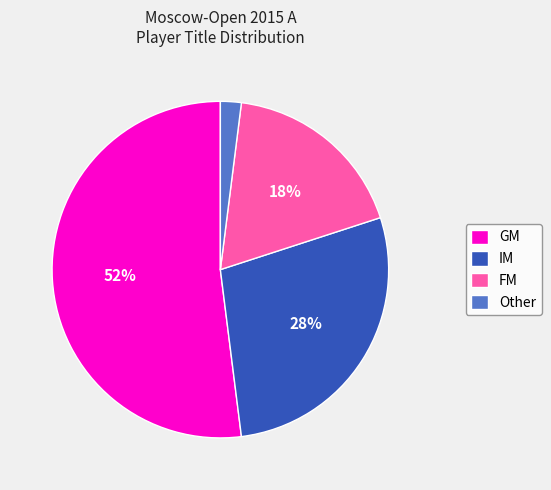

The IM slice represents 28% of the pie. True or false?

True